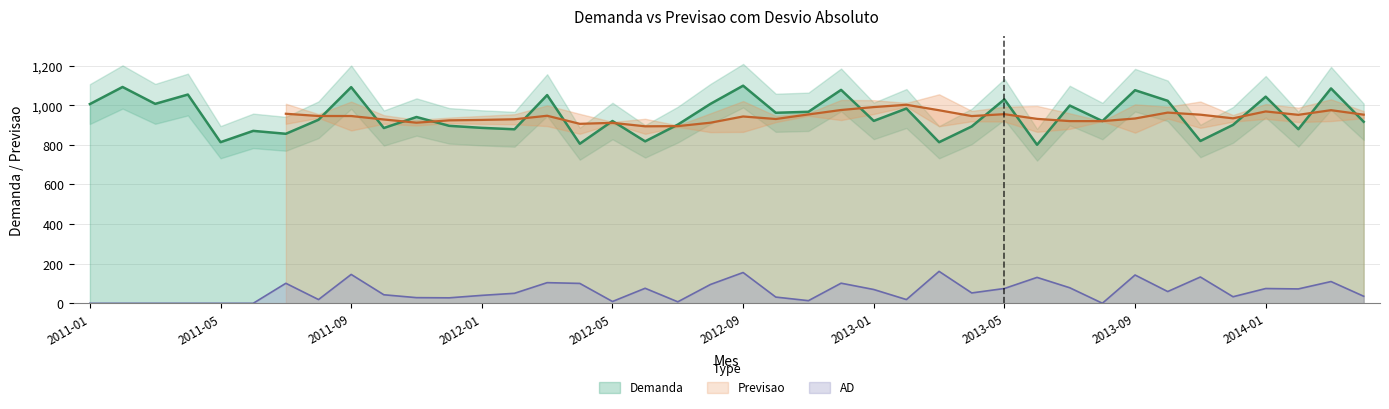

True or false: AD and Demanda cross at least once.

False